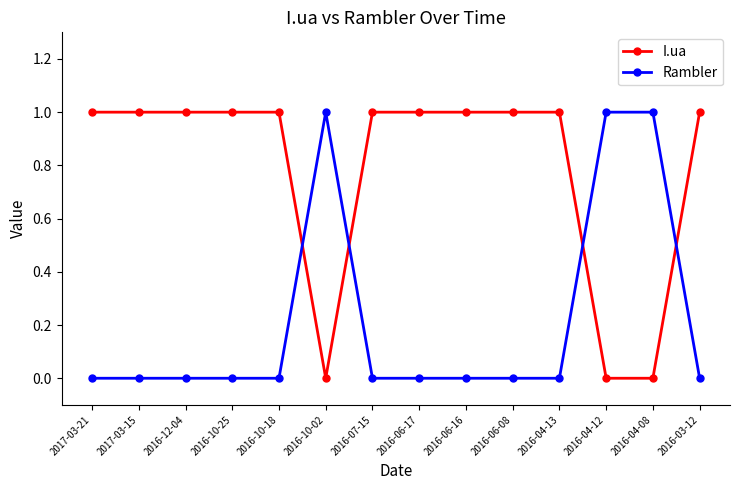

List the series in order of their overall mean, lowest first.

Rambler, I.ua